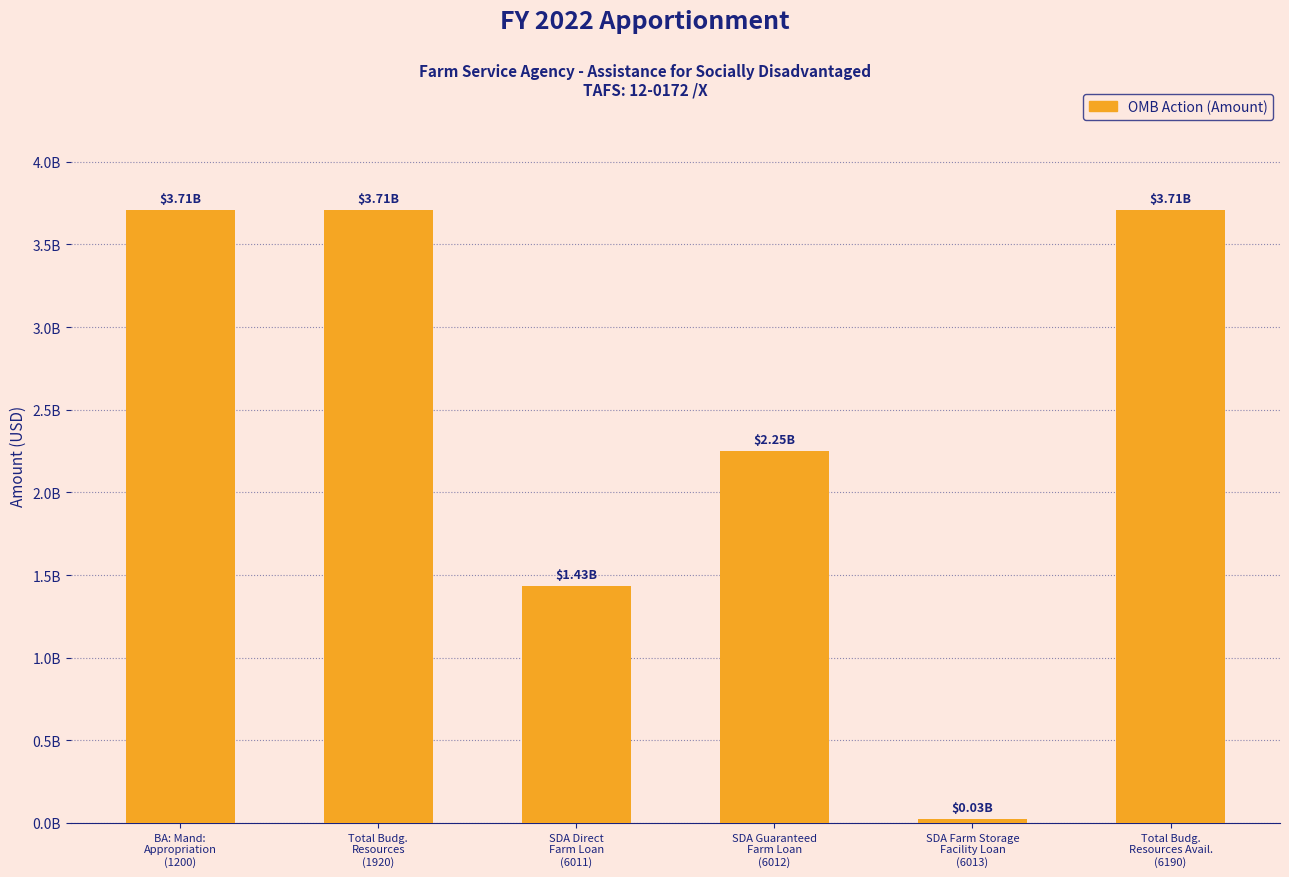

What is the minimum value shown in the chart?

26800000